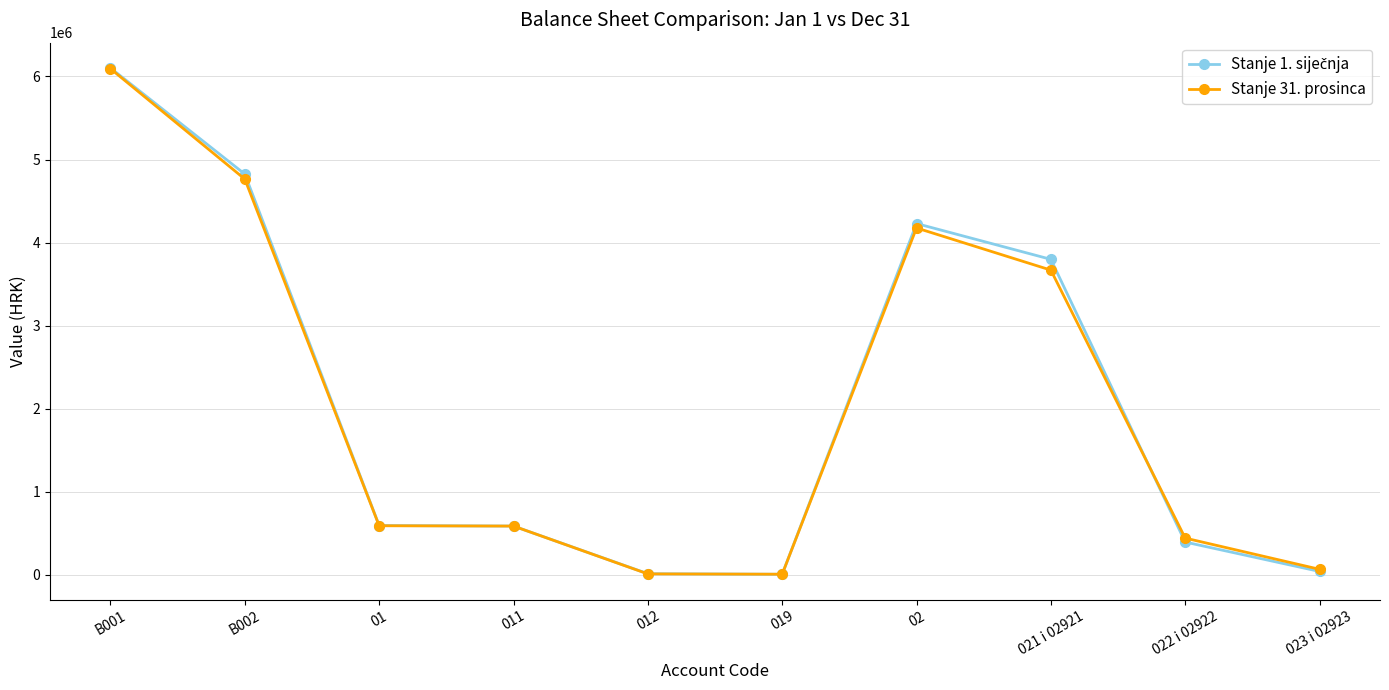

What is the value of the Stanje 31. prosinca point at the 1st from the left?

6093672.7